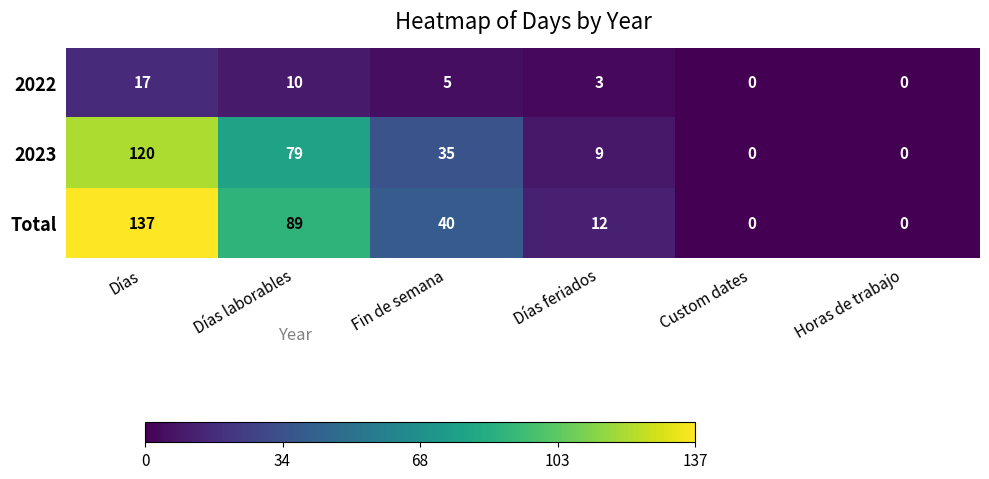

At which category does the chart reach its minimum across all series?

Custom dates